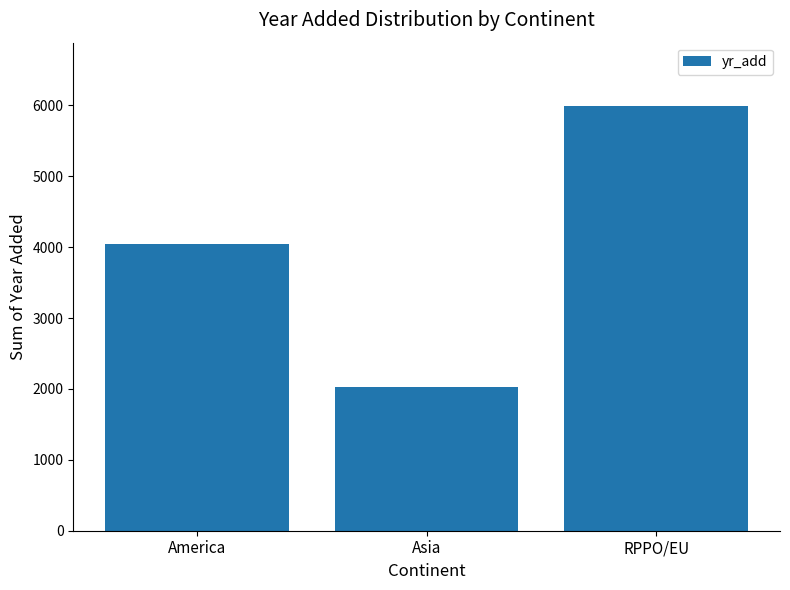

List the labels in order of value, smallest first.

Asia, America, RPPO/EU